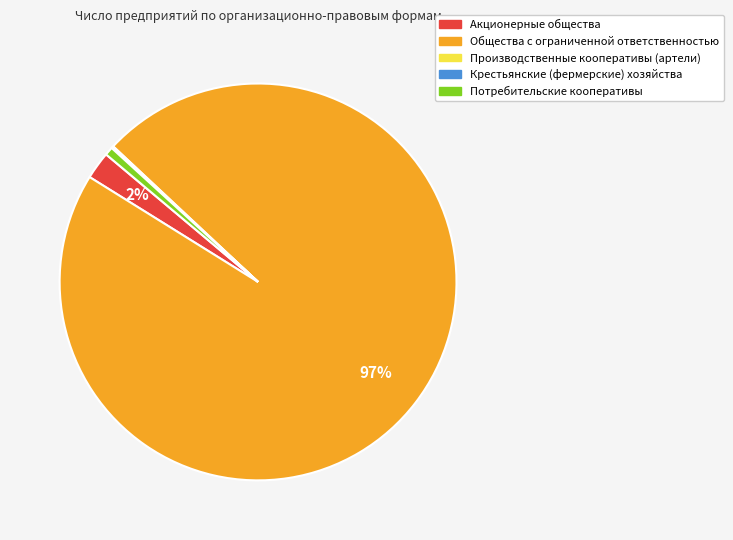

Which category has the biggest portion of the pie?

Общества с ограниченной ответственностью